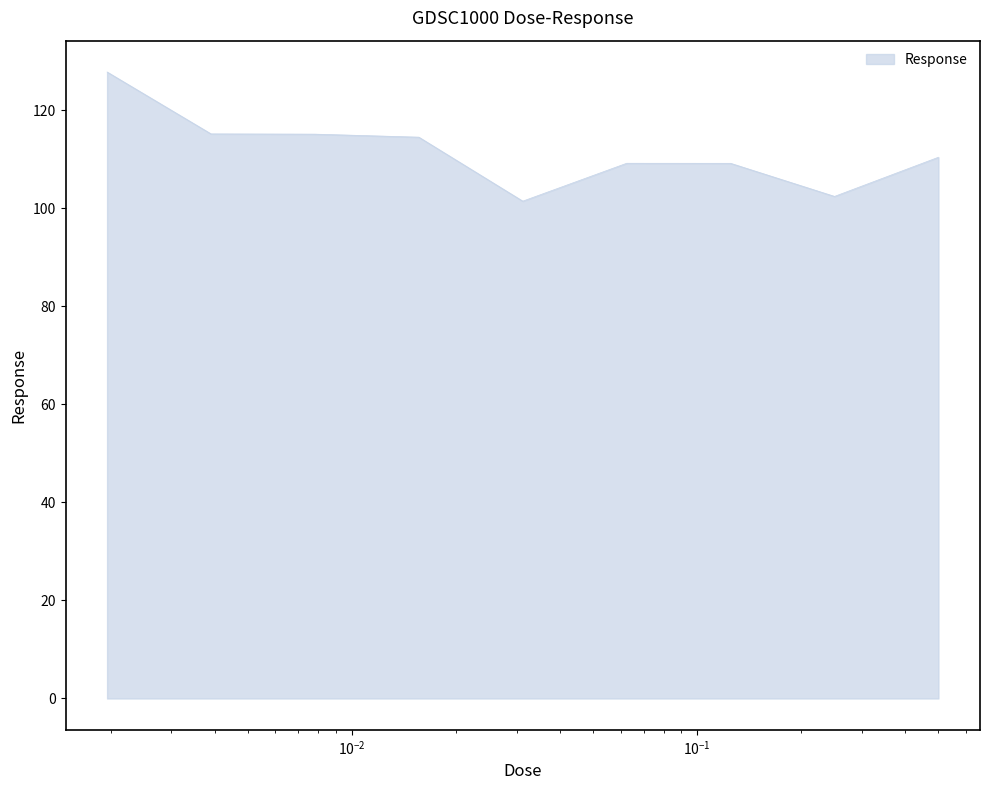

What is the smallest value displayed?

101.5